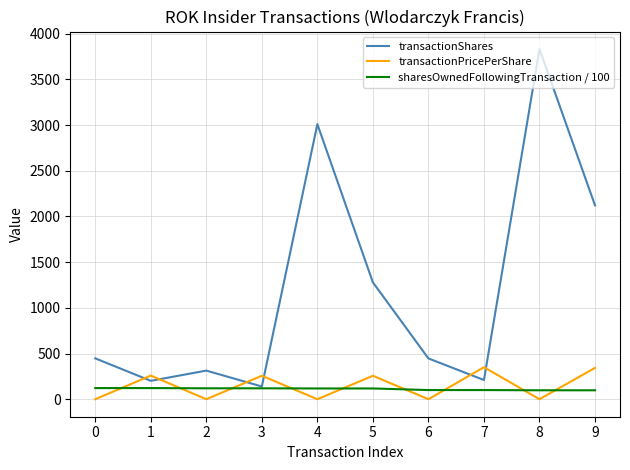

What is the difference between the maximum and minimum values in the transactionPricePerShare series?

350.4